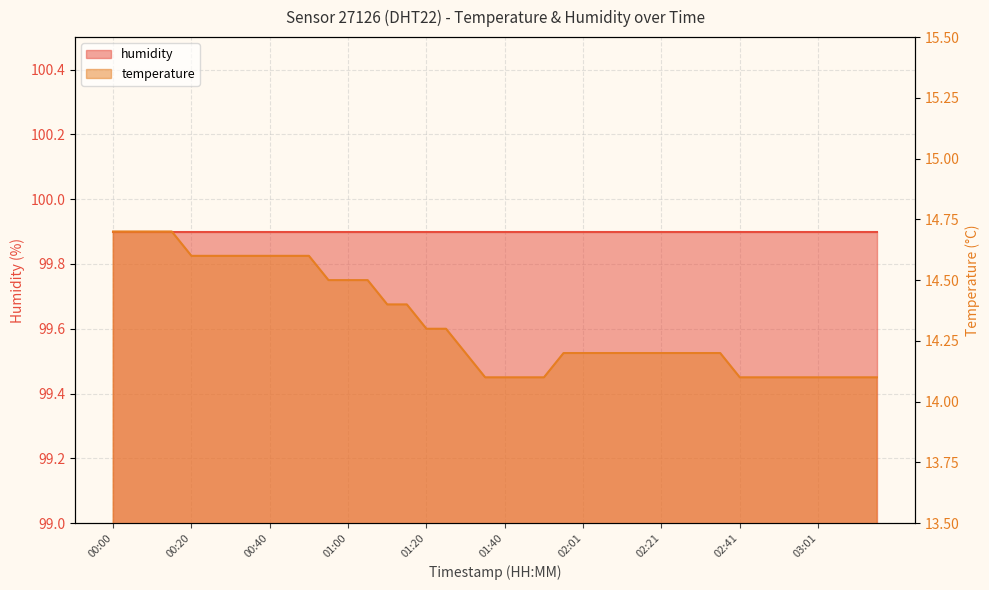

What position from the right is 00:15?

37